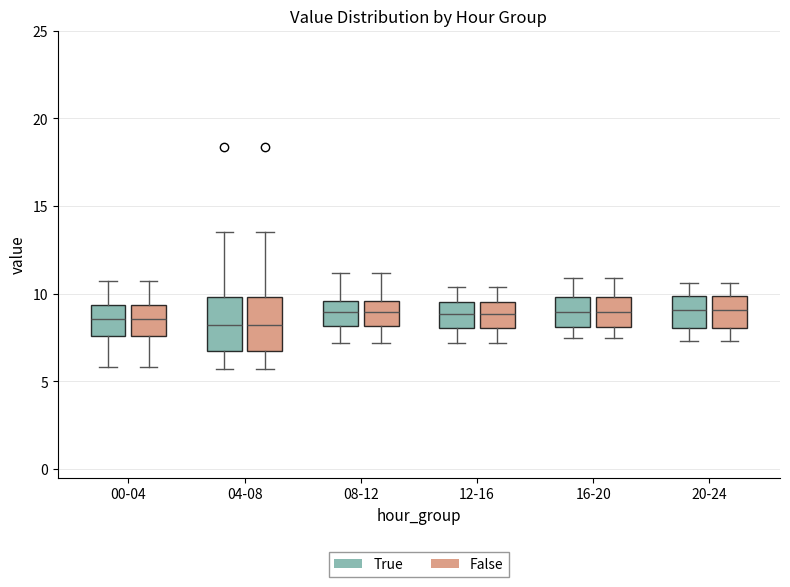

Where is the upper edge of the box for 16-20 (False) on the y-axis? The values are not printed on the chart, so give them approximately, as read against the axis.

10.0